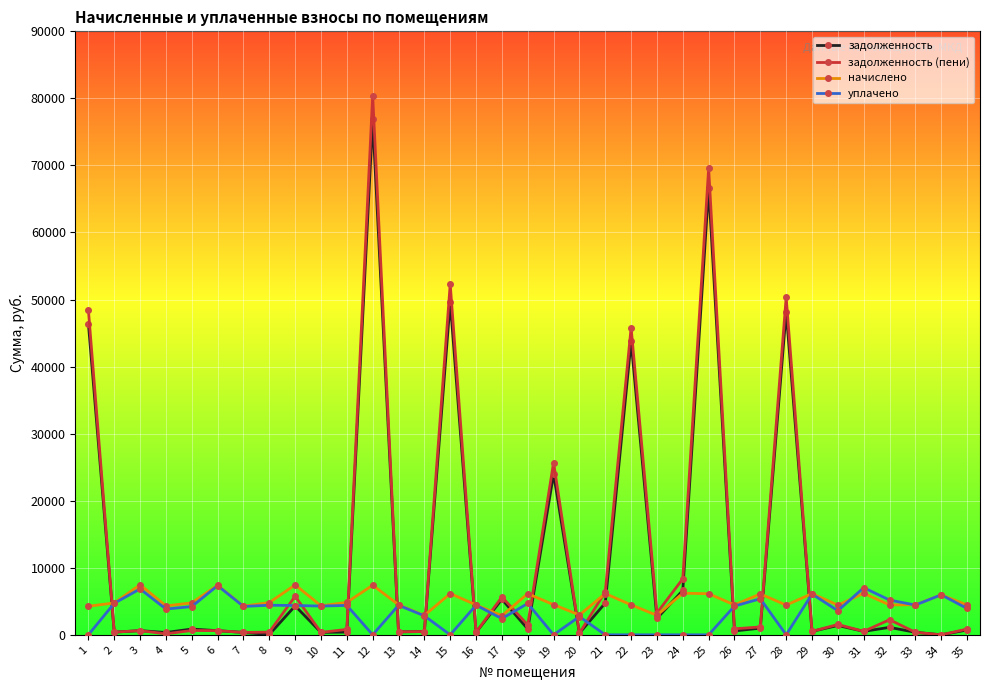

Which series has the largest total across all categories?

задолженность (пени)